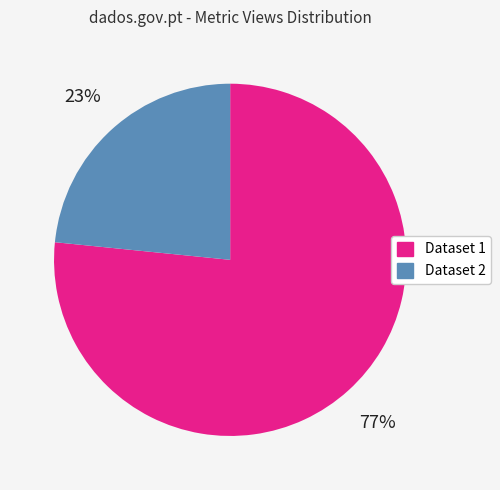

Does any single category account for the majority?

Yes